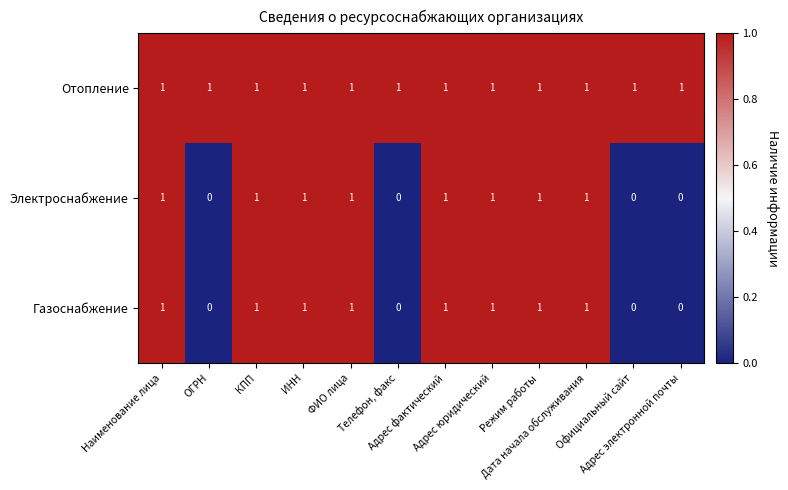

Count the number of data series in this chart.

3